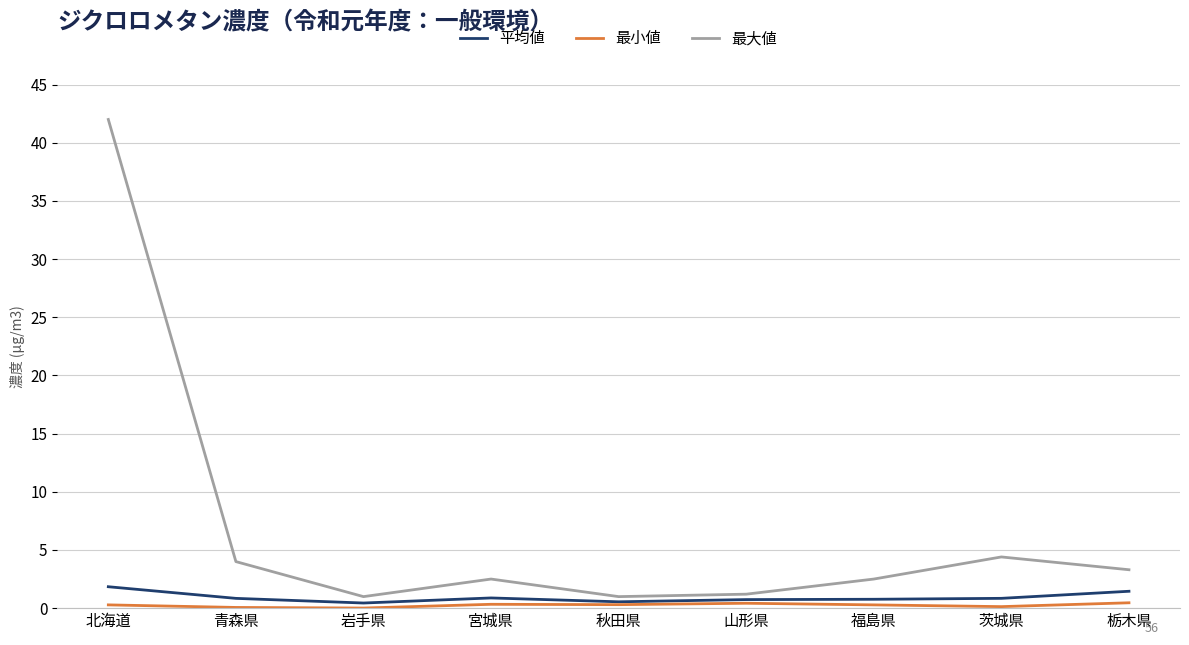

True or false: 平均値 and 最大値 cross at least once.

False